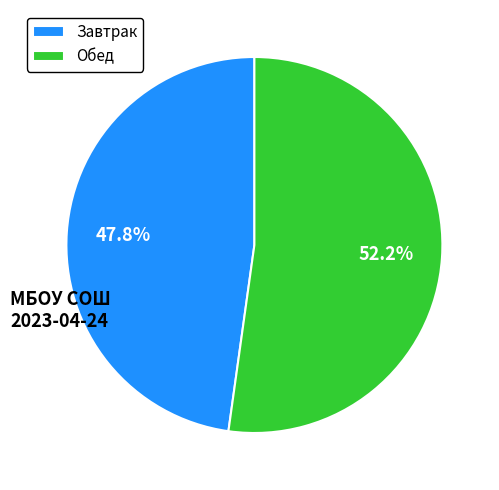

To the nearest percent, what is the difference between the largest and smallest slice percentages?

4%